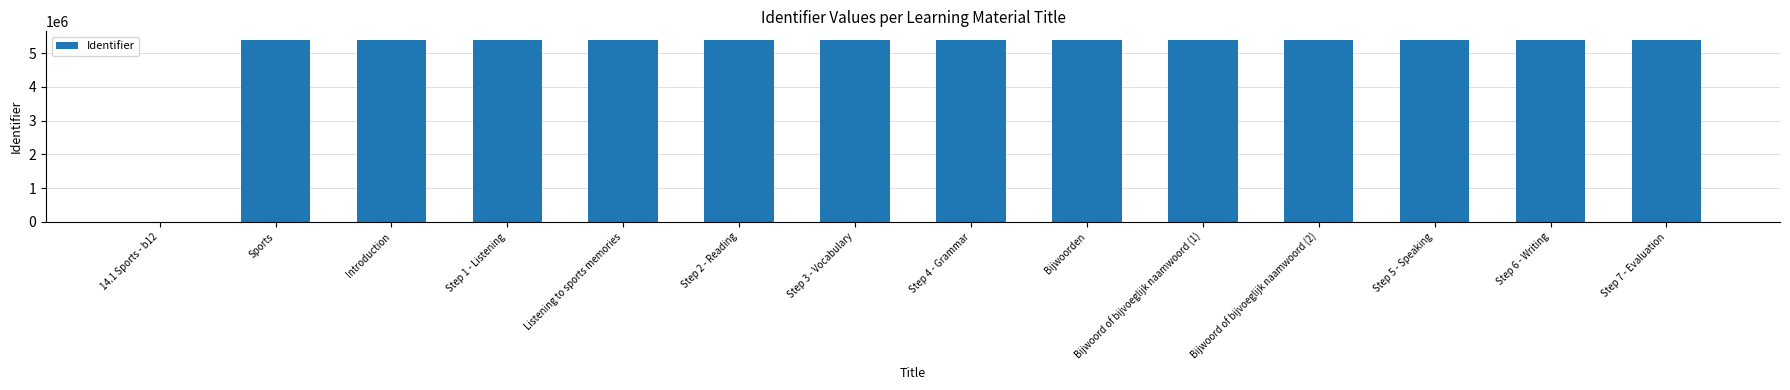

Count the number of data series in this chart.

1